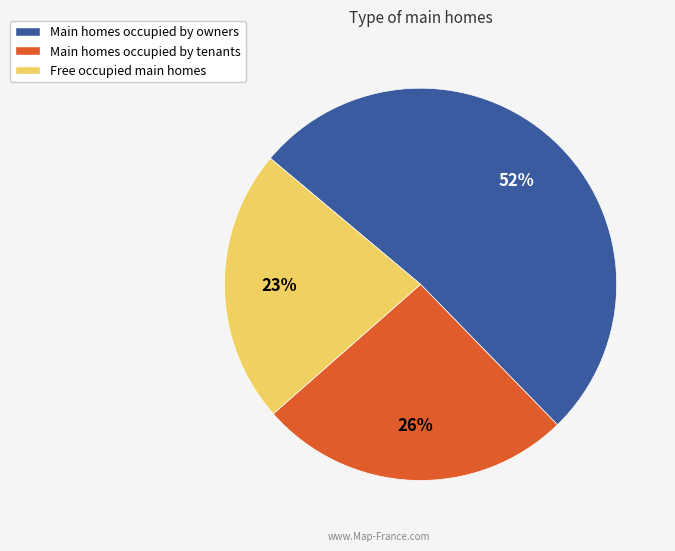

To the nearest percent, what is the difference between the largest and smallest slice percentages?

29%